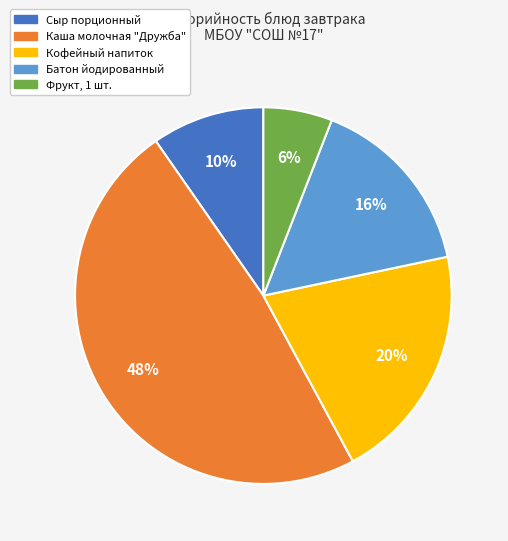

Does Фрукт, 1 шт. represent more than half of the total?

No